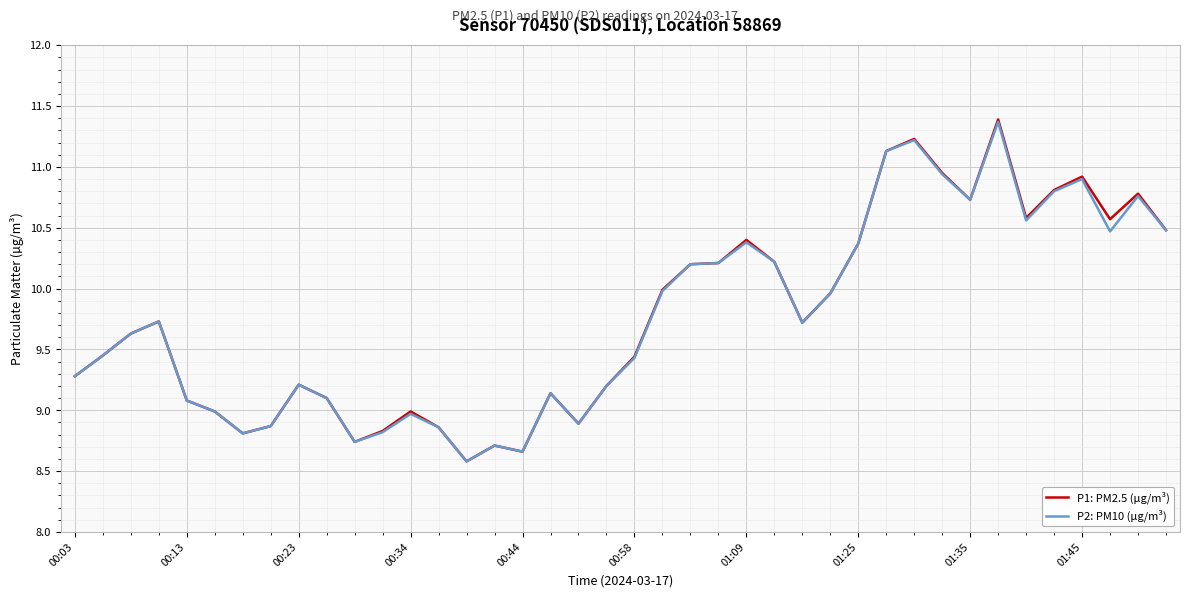

What is the minimum value for P2: PM10 (µg/m³)?

8.6